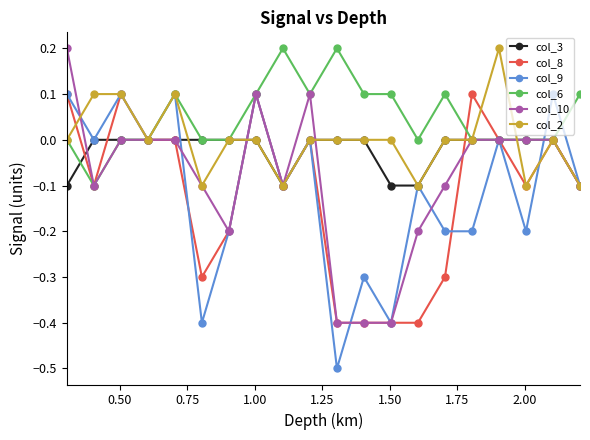

Which series has the largest total across all categories?

col_6